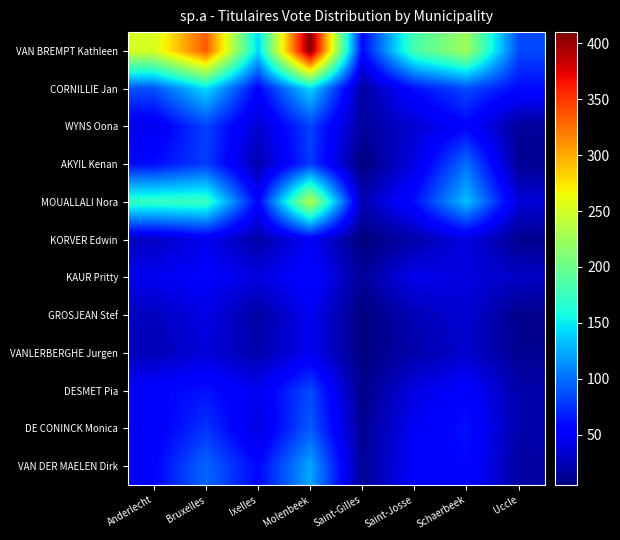

Rank the series by their maximum value, from lowest to highest.

VANLERBERGHE Jurgen, GROSJEAN Stef, KORVER Edwin, KAUR Pritty, WYNS Oona, DESMET Pia, DE CONINCK Monica, AKYIL Kenan, VAN DER MAELEN Dirk, CORNILLIE Jan, MOUALLALI Nora, VAN BREMPT Kathleen